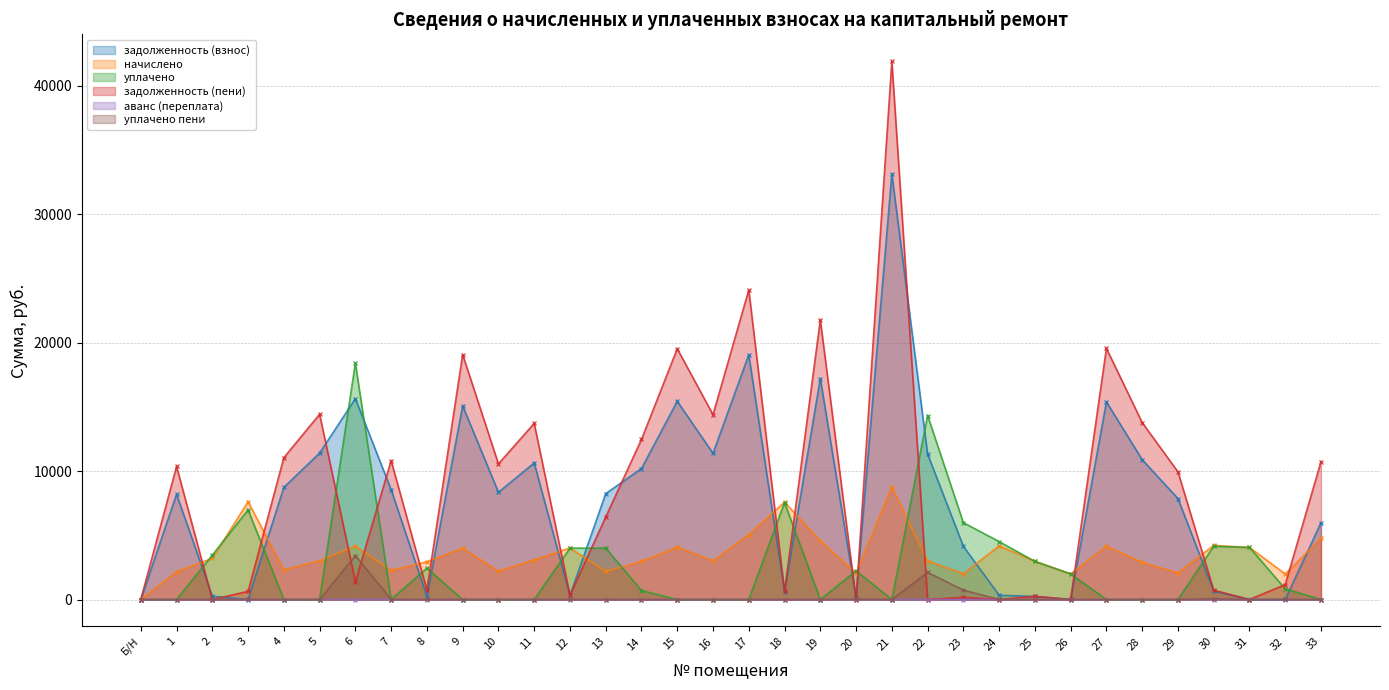

Between 26 and 21, which is larger?

21